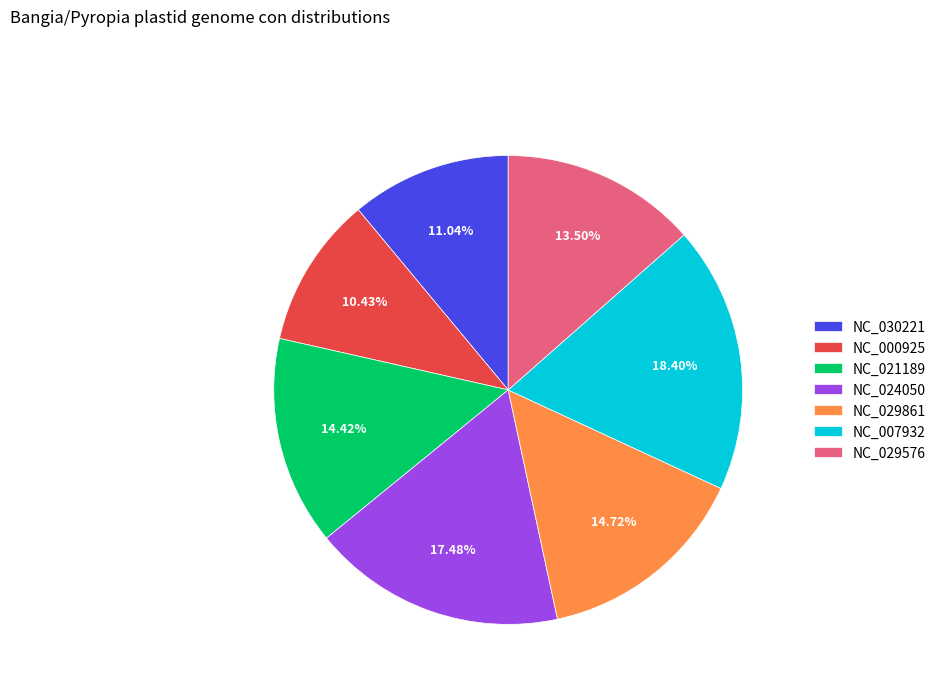

Is it true that NC_024050 is 17% of the pie?

True